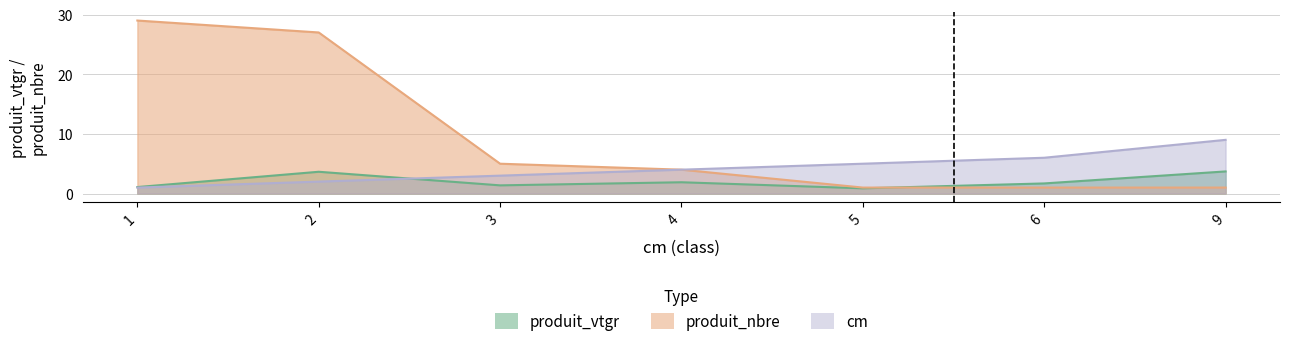

Which series has the largest range (max minus min)?

produit_nbre